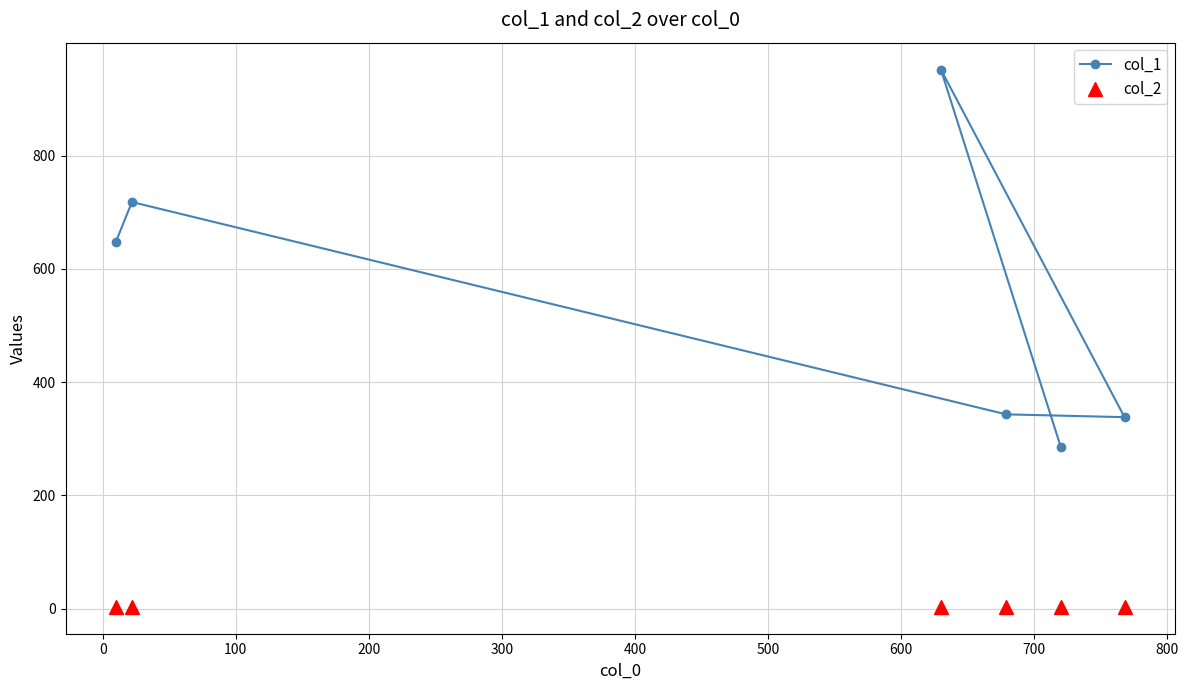

Reading right to left, what are all the values shown in this chart?

col_1: 338	286	343	952	718	648
col_2: 3	3	3	3	3	3